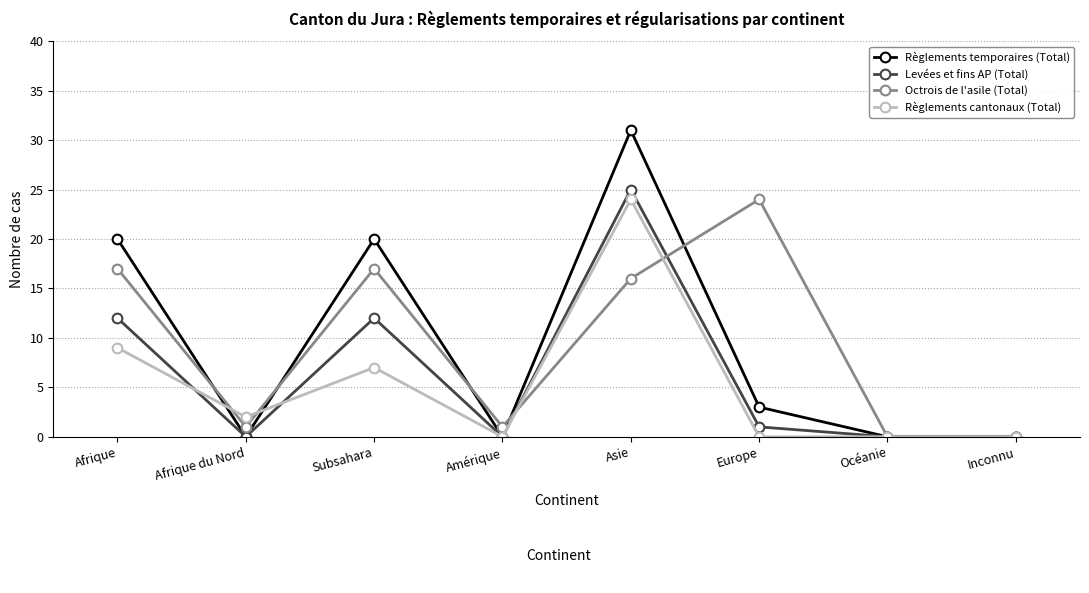

Is it true that Levées et fins AP (Total) equals 0 at Inconnu?

True